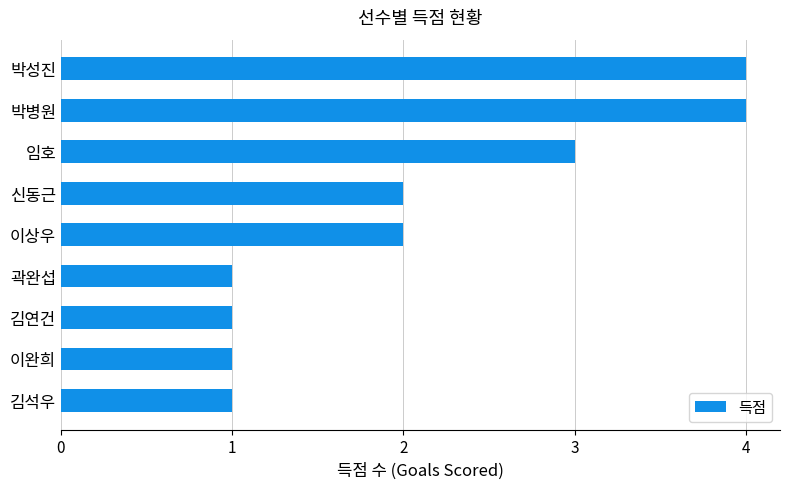

Is it true that the value at 이상우 is 2?

True